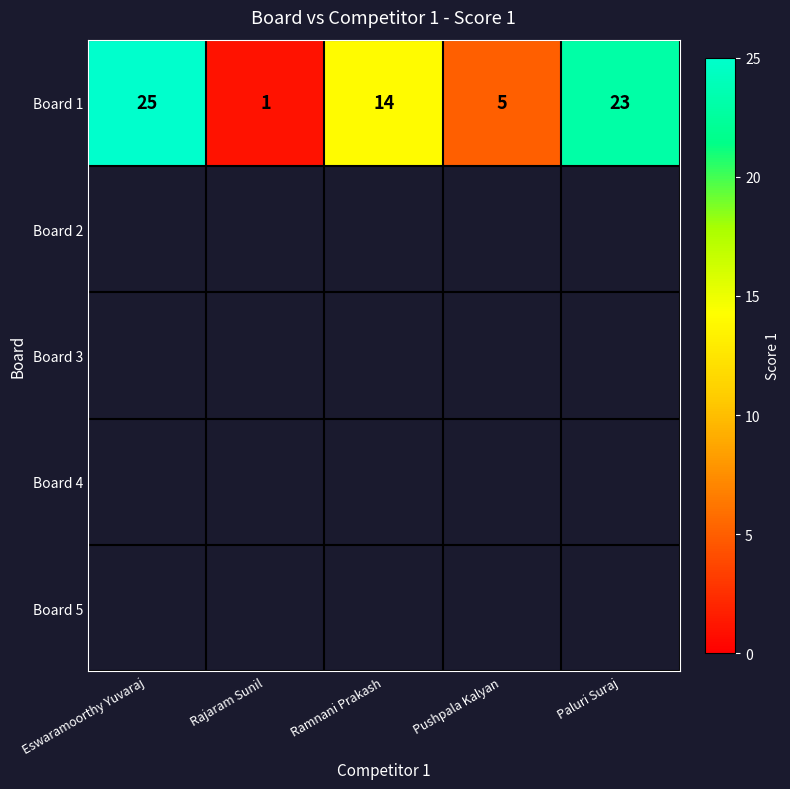

The value at Ramnani Prakash is 5. True or false?

False